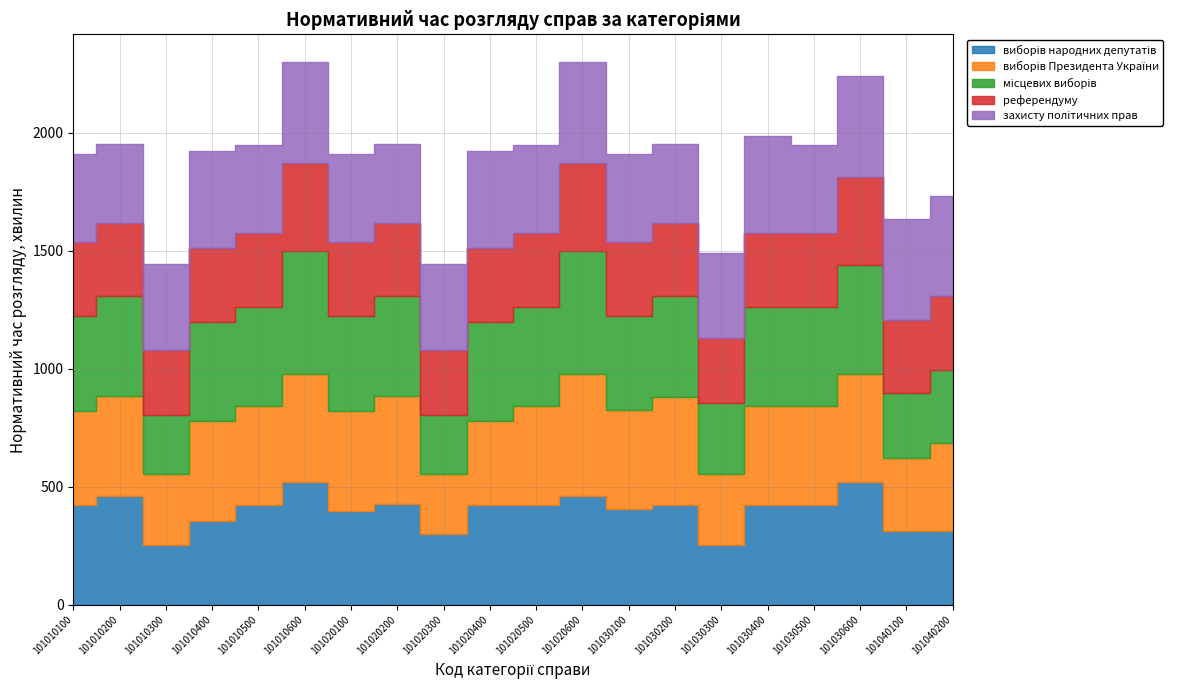

After their last crossing, which series has the higher values: референдуму or виборів Президента України?

виборів Президента України